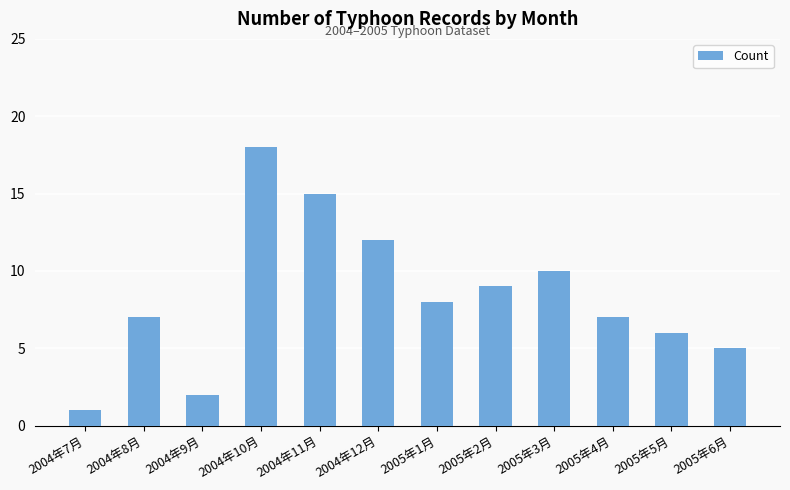

True or false: the data shows 12 at 2004年12月.

True